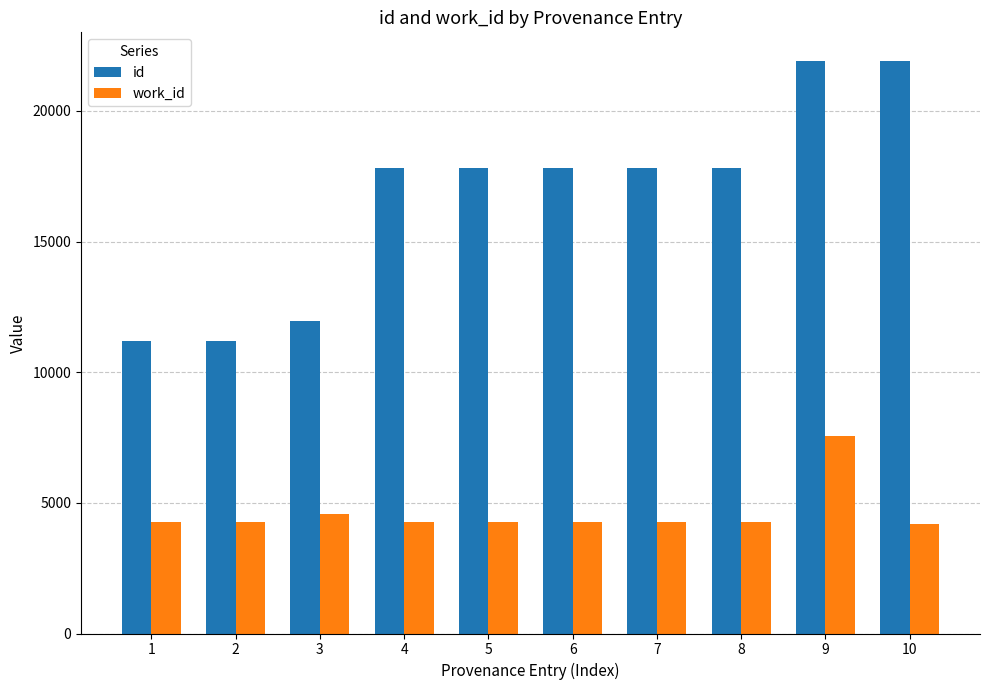

How many bars are there in each group?

2